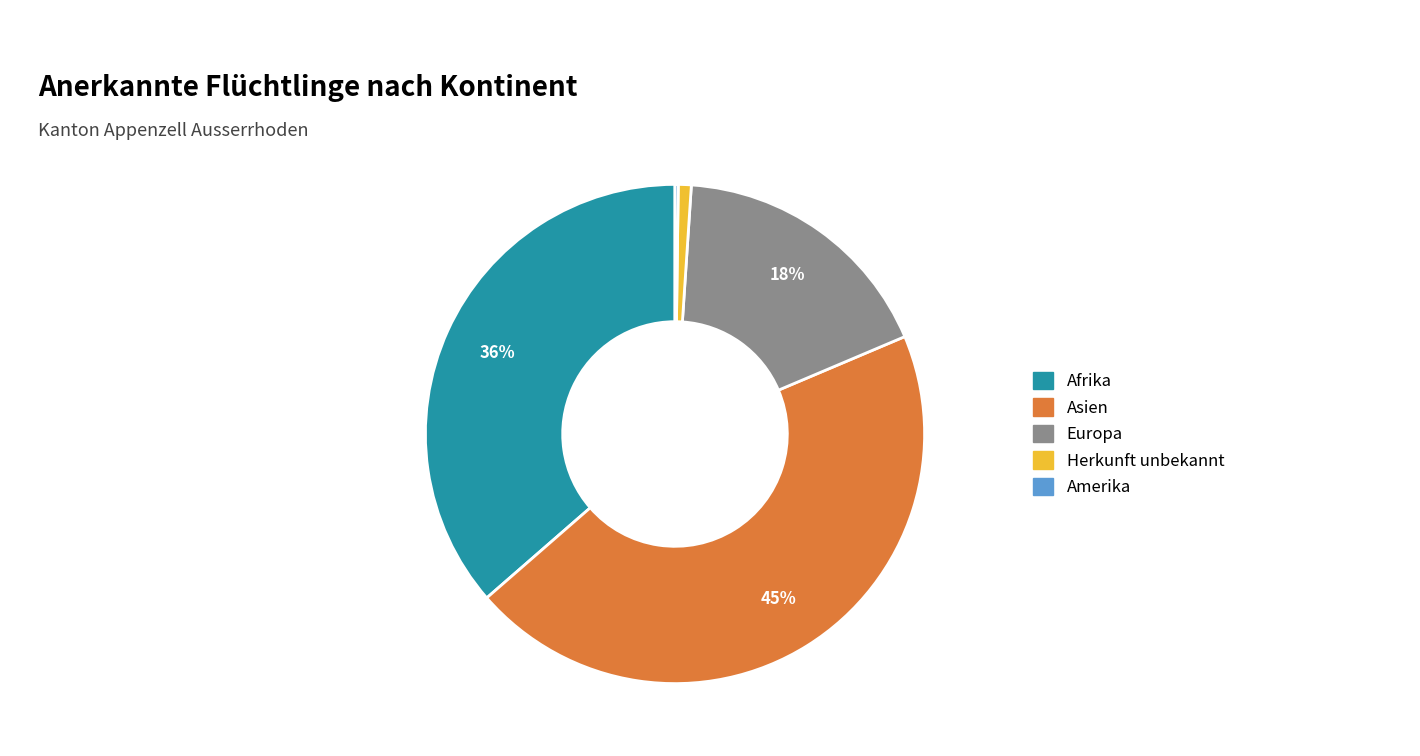

Is the sum of Asien and Europa greater than half?

Yes